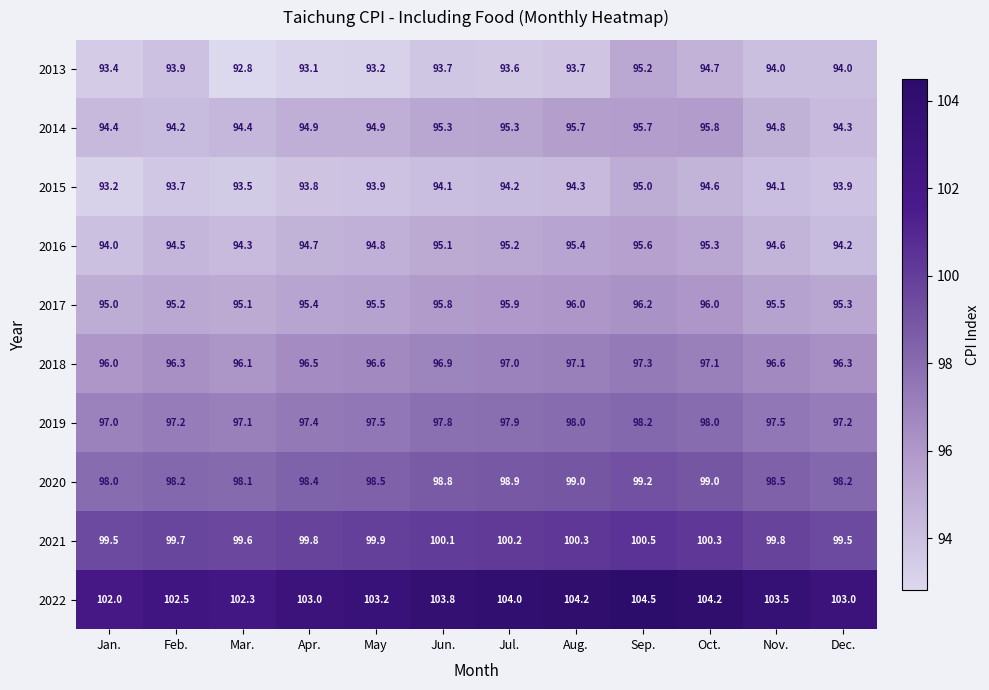

The 2018 series shows 41.0 at Feb.. True or false?

False